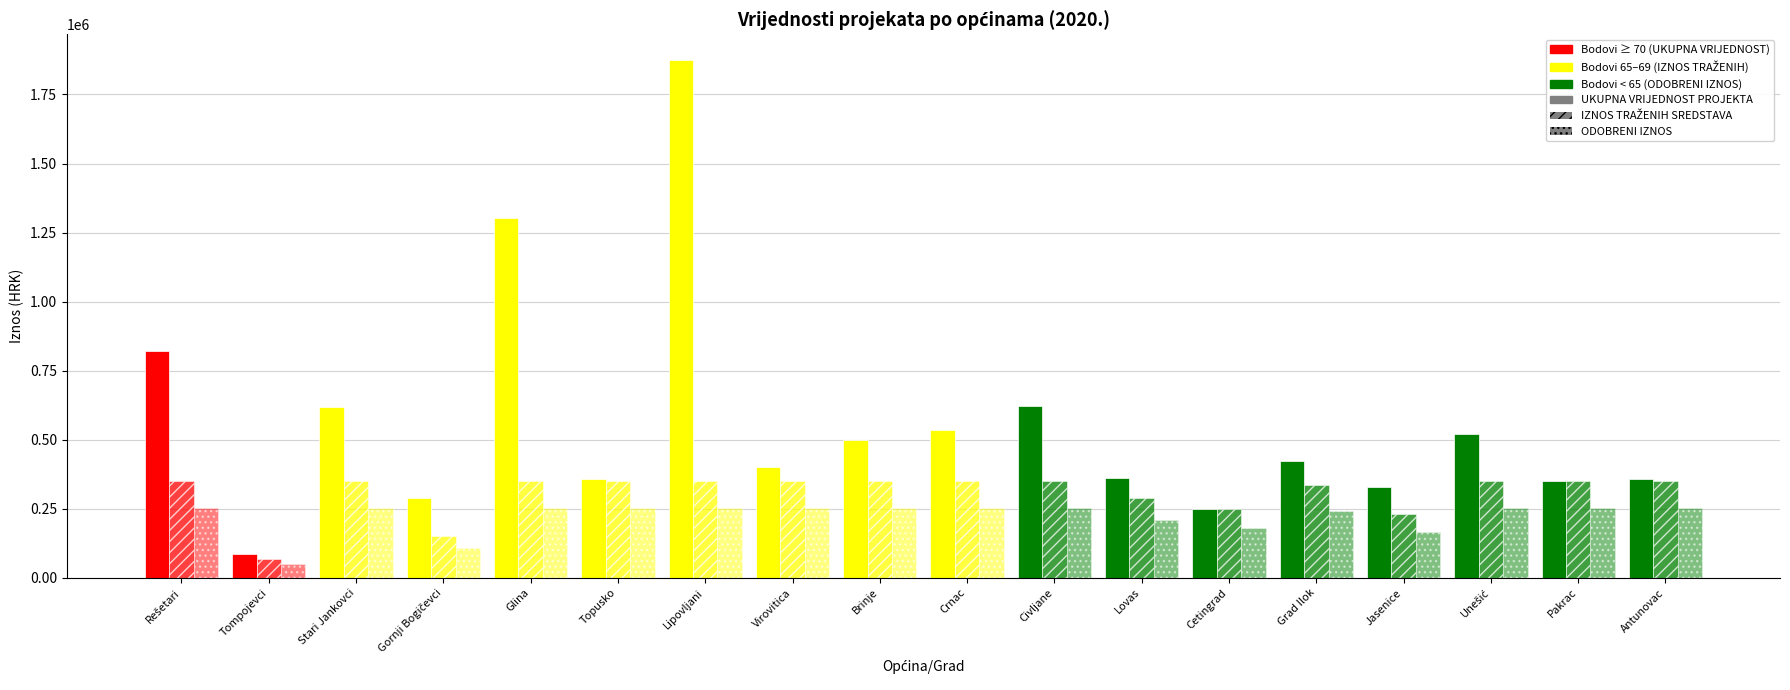

What is the difference between the ODOBRENI IZNOS2 values at Tompojevci and Lipovljani?

202710.0